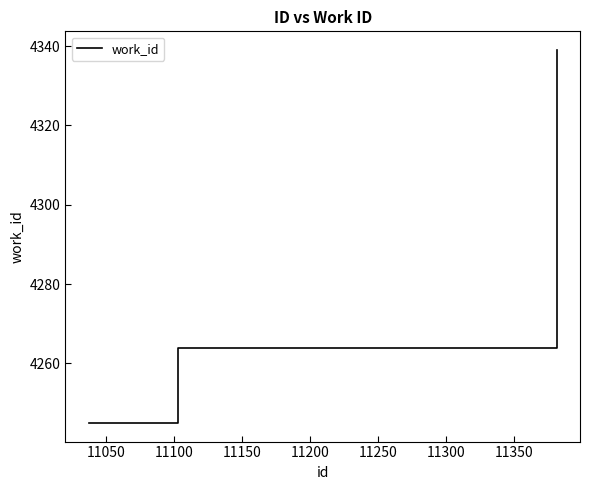

What is the greatest value displayed?

4339